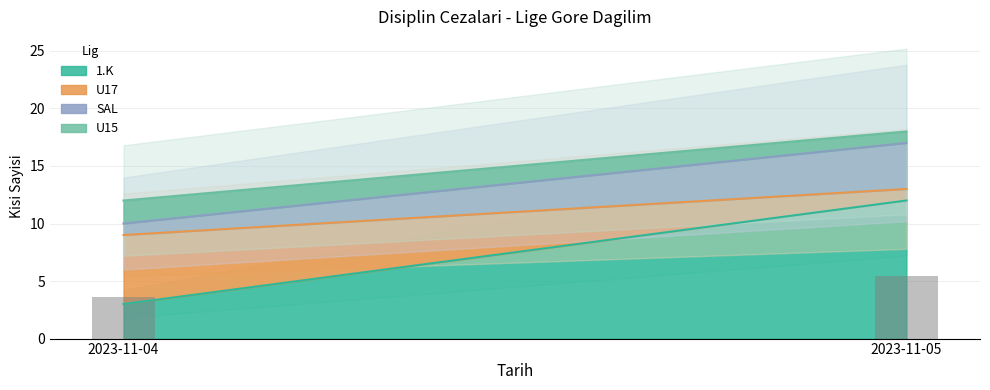

The value of SAL at 2023-11-04 is 1. True or false?

False